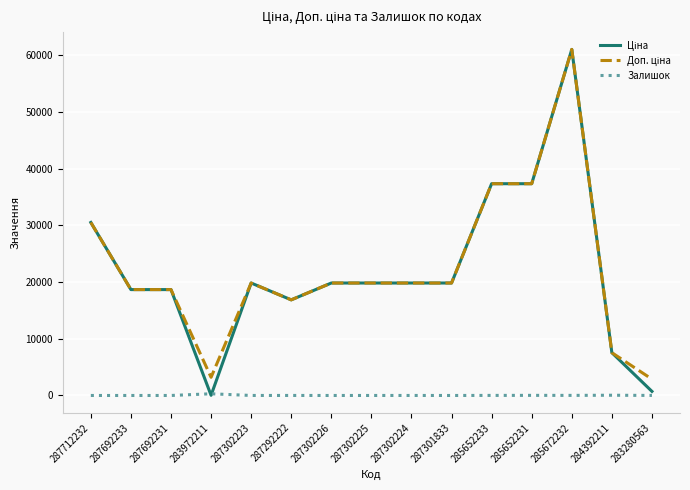

What is the total value across all series at 287692233?

37343.0